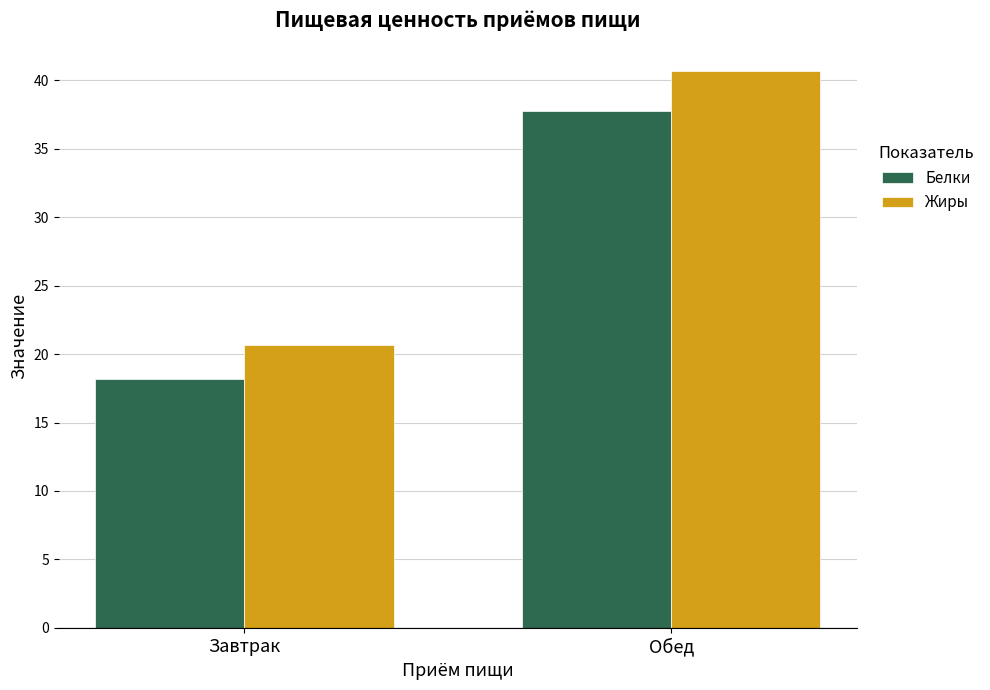

What is the sum of all Жиры values?

61.3